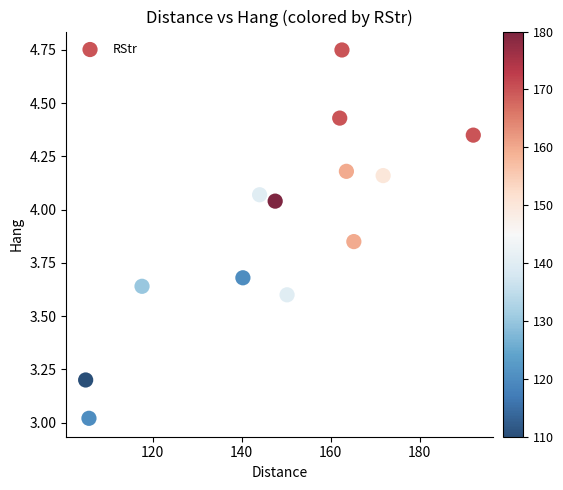

What is the range of X values (max minus min)?

87.1